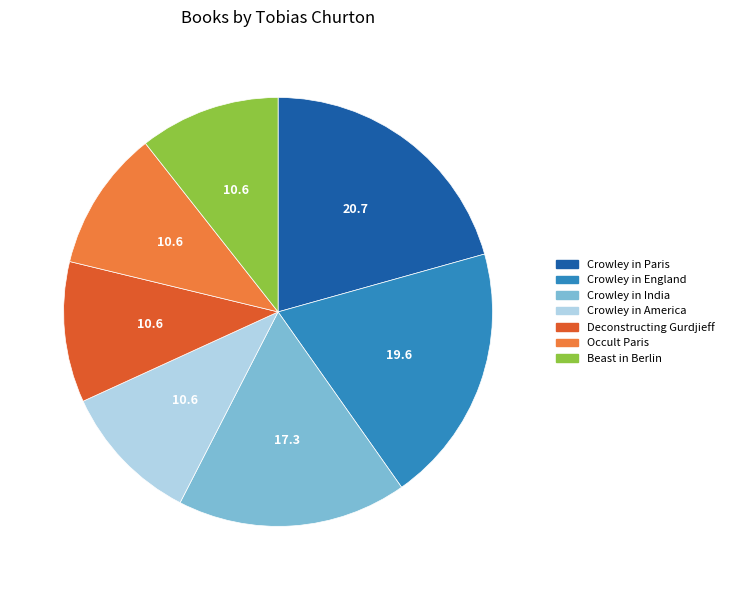

Does any single category account for the majority?

No